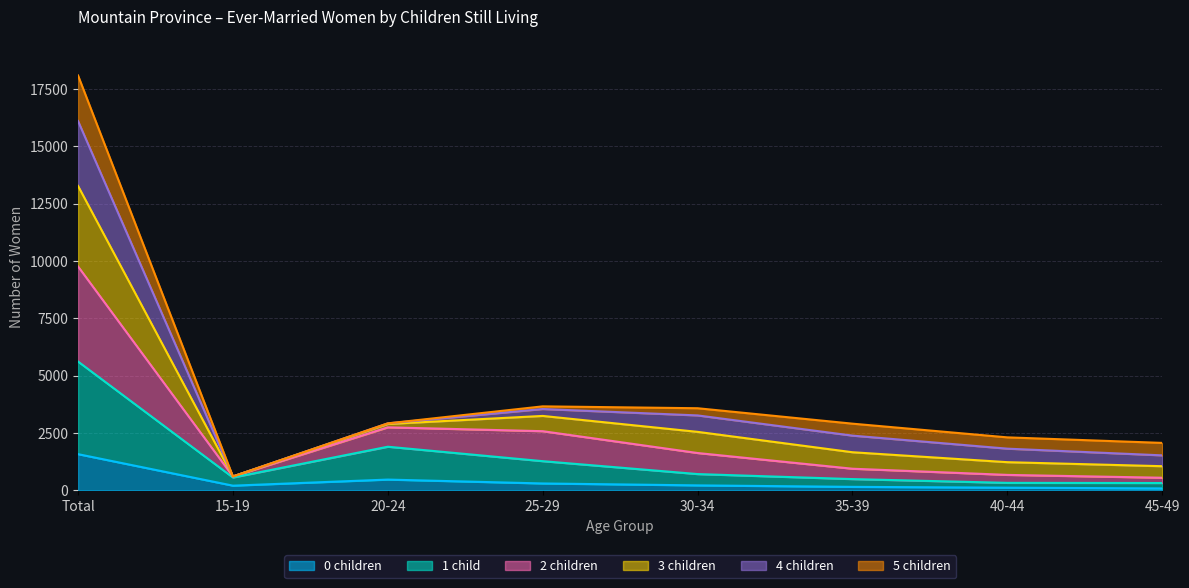

At which category is the sum across all series the highest?

Total